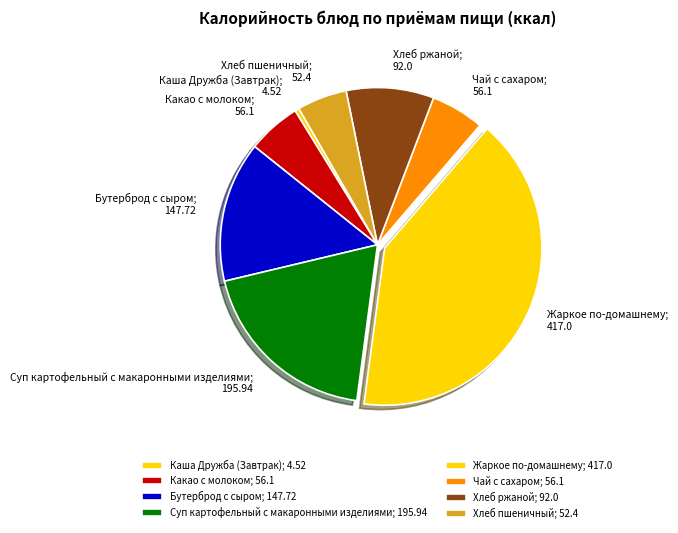

How many slices are in this pie chart?

8